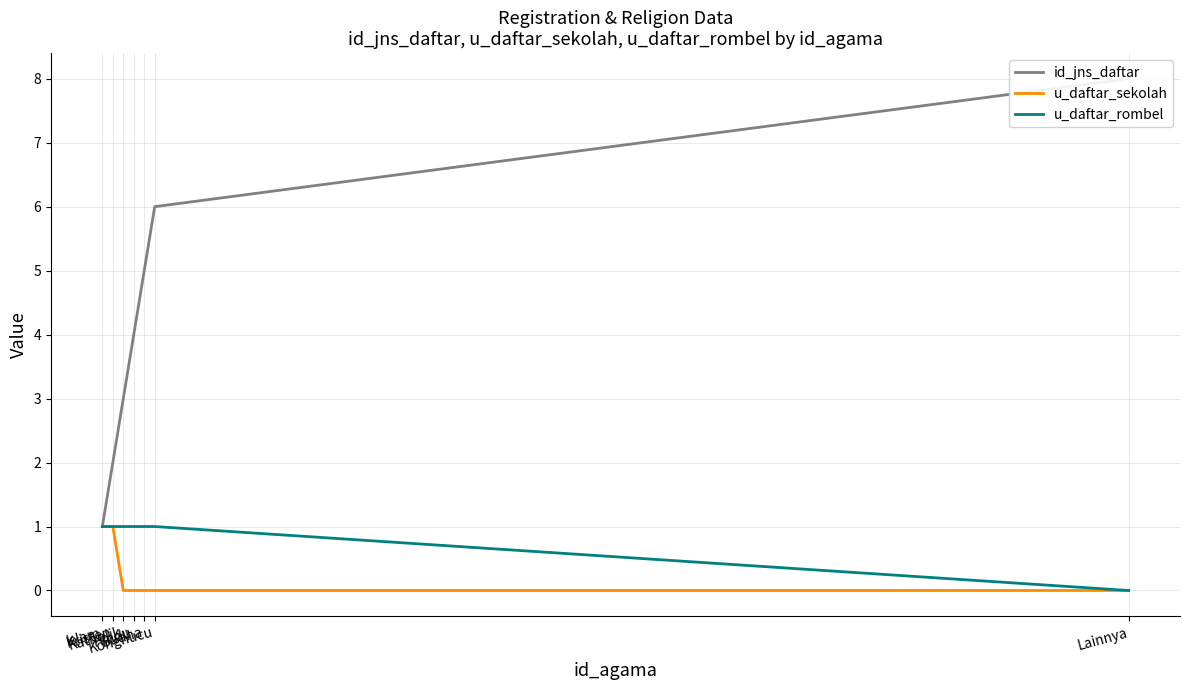

The value of id_jns_daftar at Konghucu is 1. True or false?

False